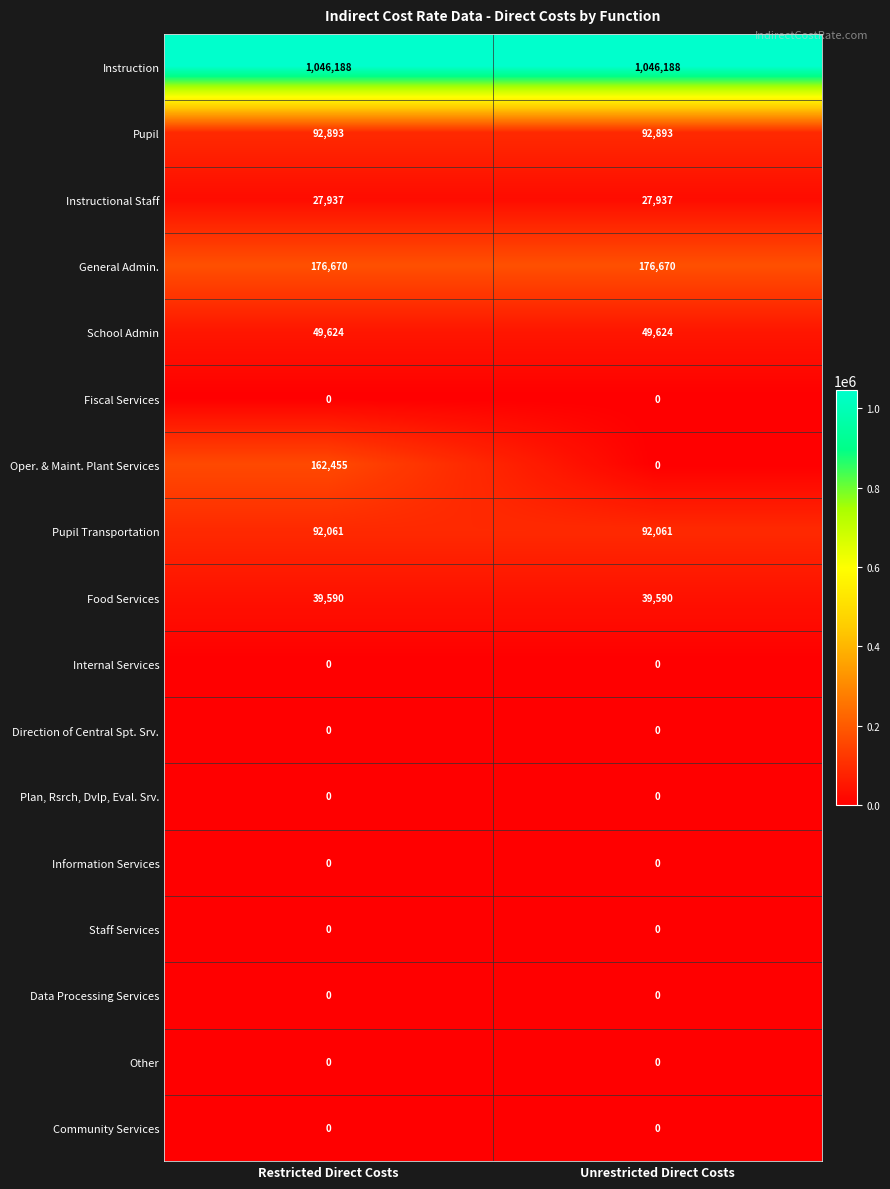

Which series changed the most between Restricted Direct Costs and Unrestricted Direct Costs?

Oper. & Maint. Plant Services